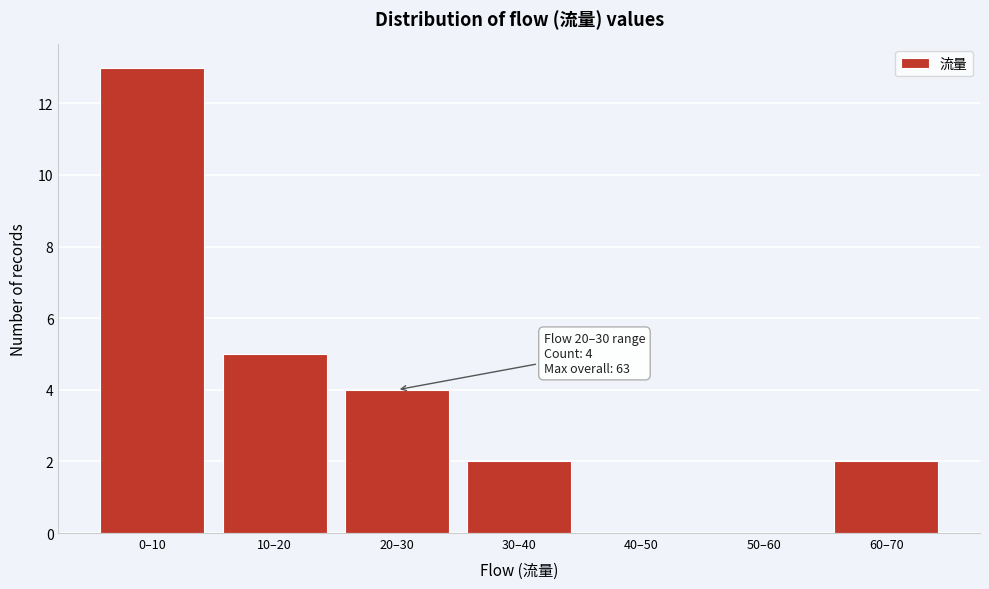

Reading left to right, list all the values displayed in this chart.

0–10=13	10–20=5	20–30=4	30–40=2	40–50=0	50–60=0	60–70=2